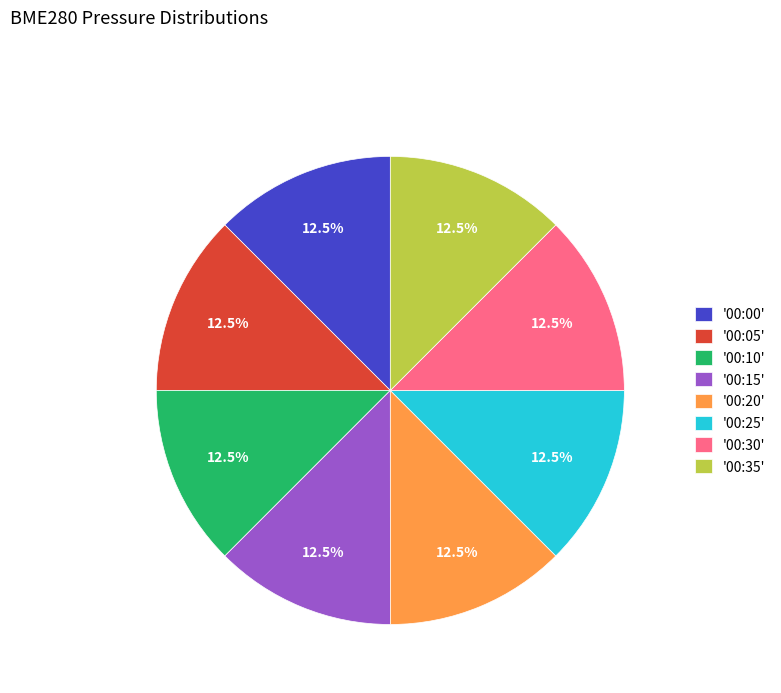

What is the ratio of the value at '00:20' to the value at '00:30'?

1.0